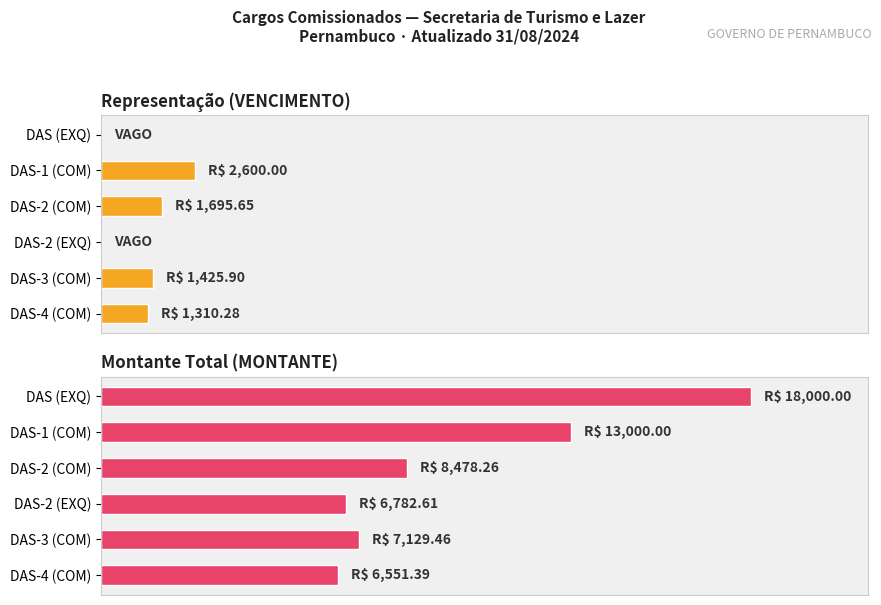

List the series in order of their overall mean, lowest first.

Representação (VENCIMENTO), Montante Total (MONTANTE)